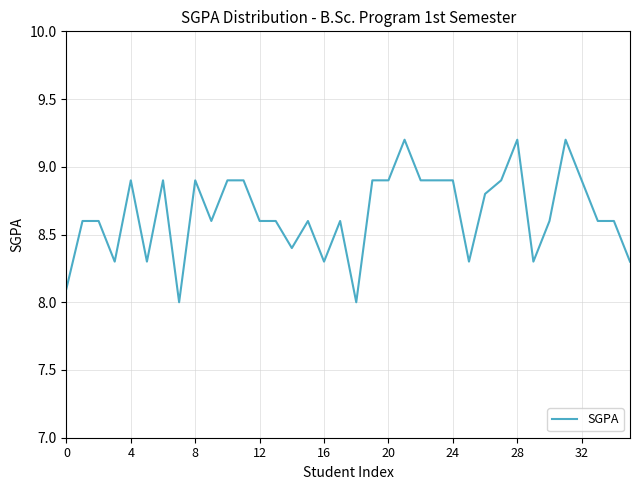

What is the greatest value displayed?

9.2